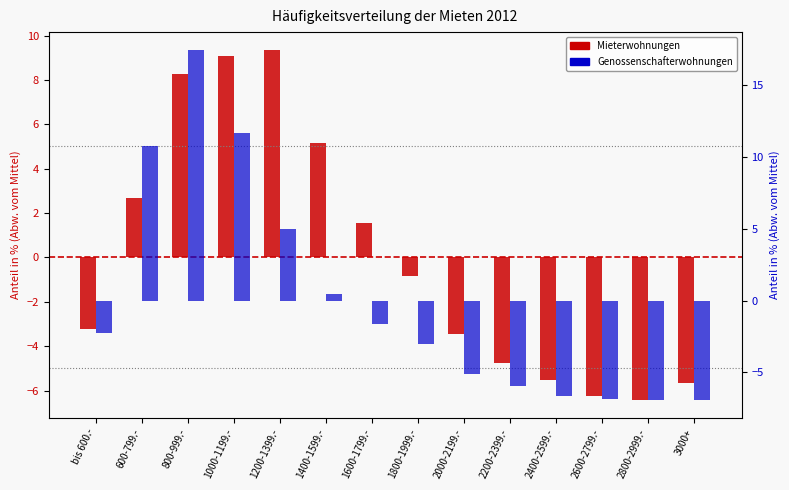

What is the difference between the second highest and minimum values in the Mieterwohnungen series?

15.5